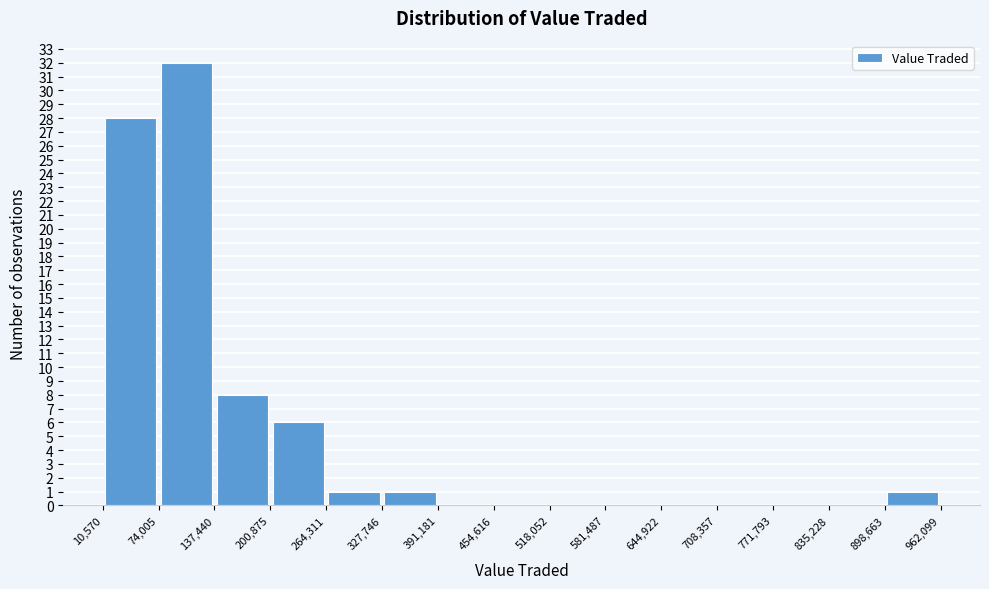

How tall is the bar that spans 264,311 to 327,746 on the x-axis? The values are not printed on the chart, so give them approximately, as read against the axis.

1